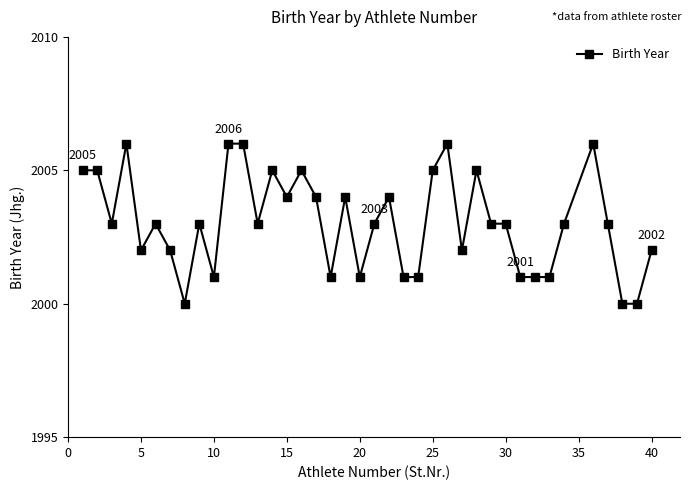

What is the value of the 7th point from the left?

2002